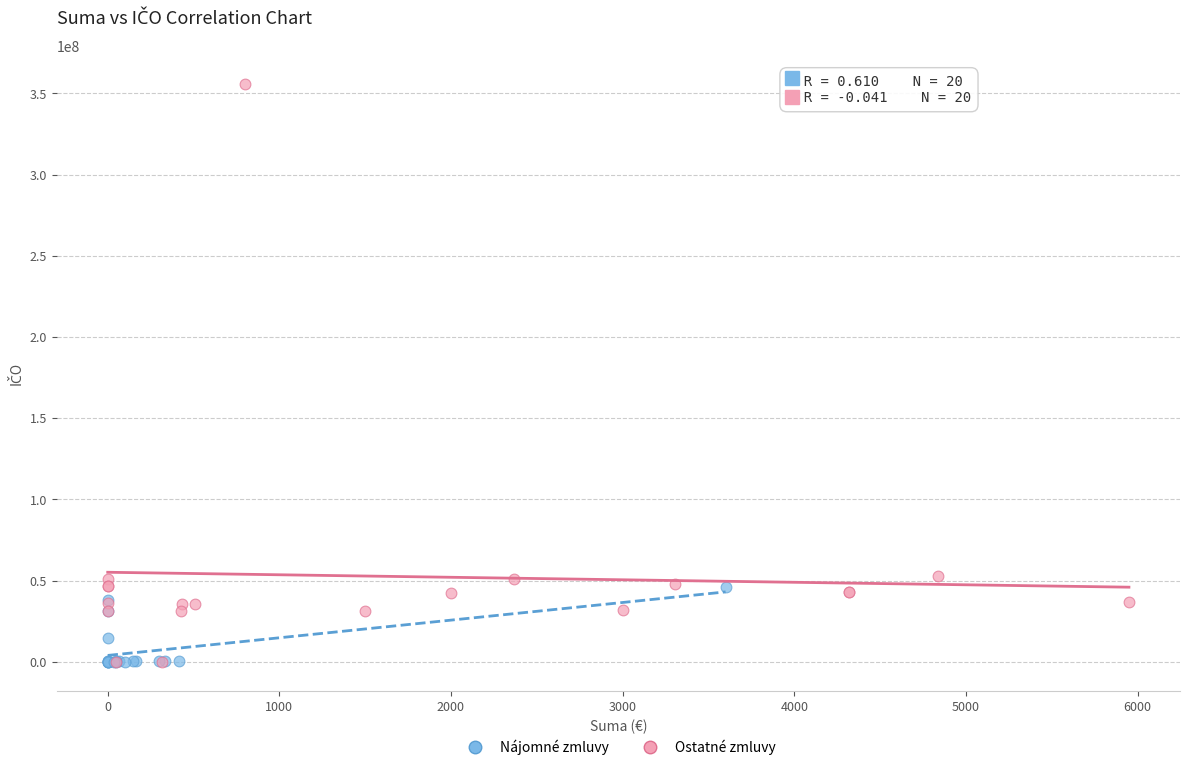

Which series has the largest Y range (max minus min)?

Ostatné zmluvy